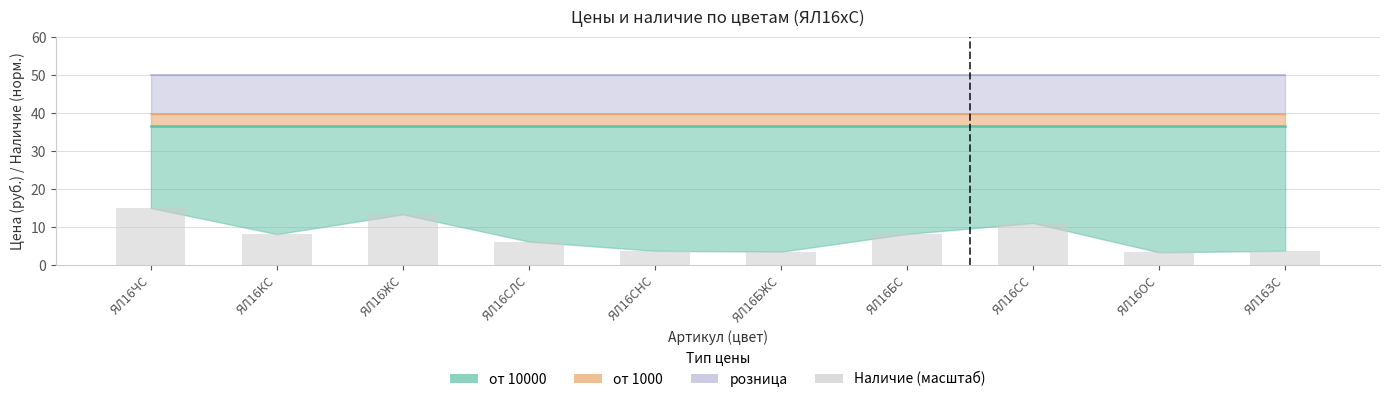

What is the sum of the values at ЯЛ16СС and ЯЛ16БЖС?

14.6